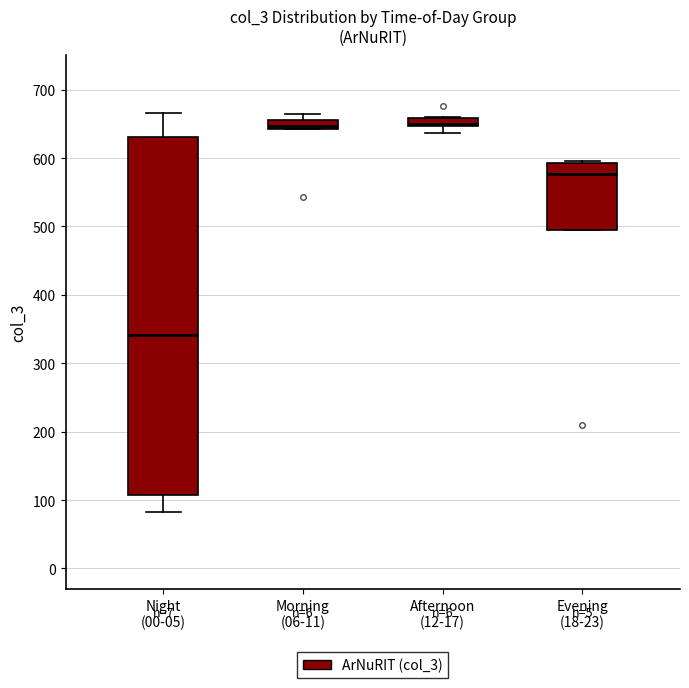

Which box is the tallest, from its lower edge to its upper edge?

Night (00-05)